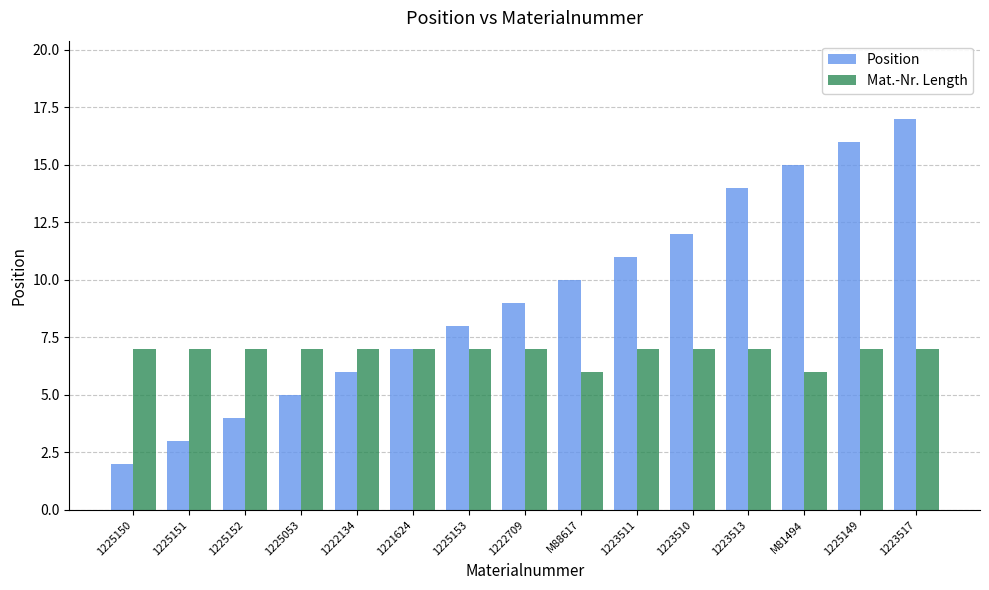

What is the value of the Mat.-Nr. Length bar at the 11th from the left?

7